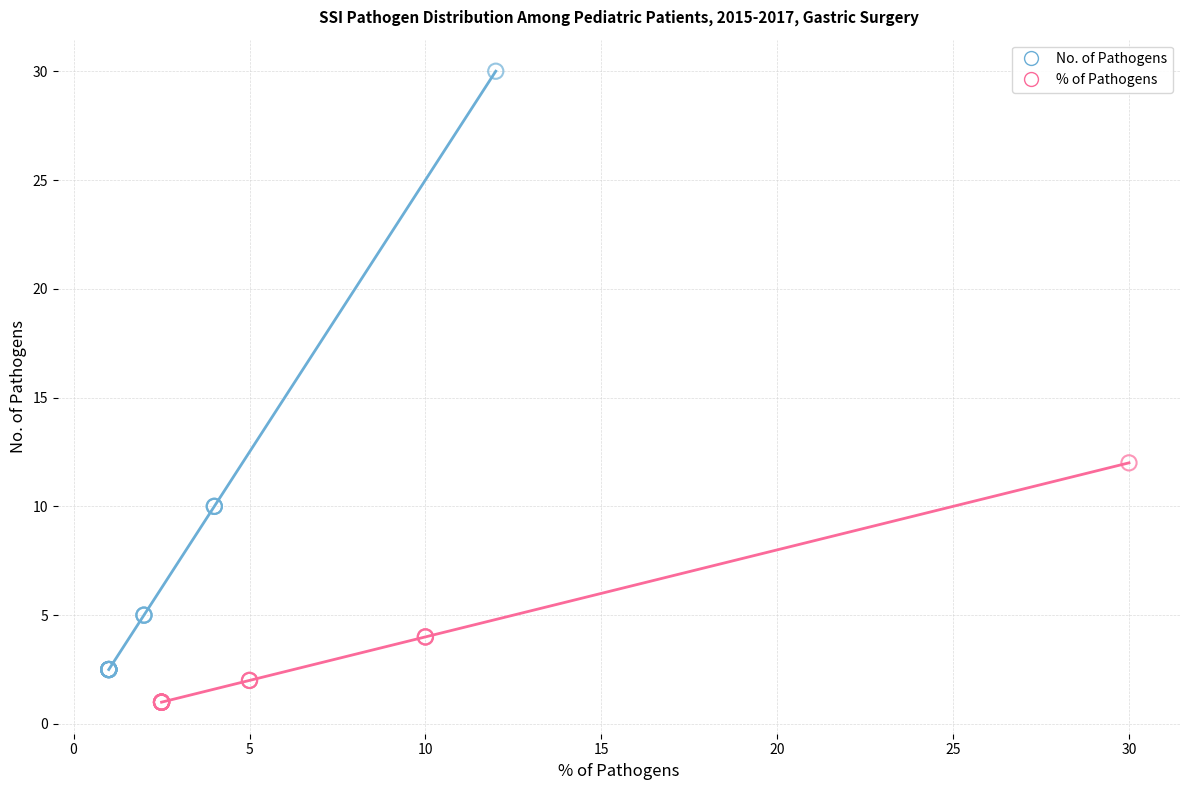

Which series contains the lowest Y value?

% of Pathogens